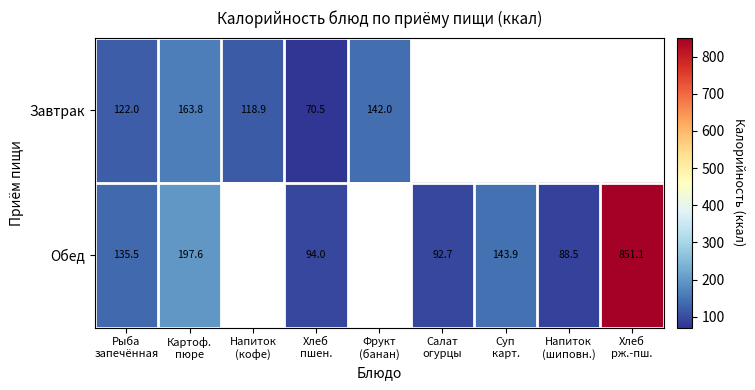

How many series are shown in this chart?

2